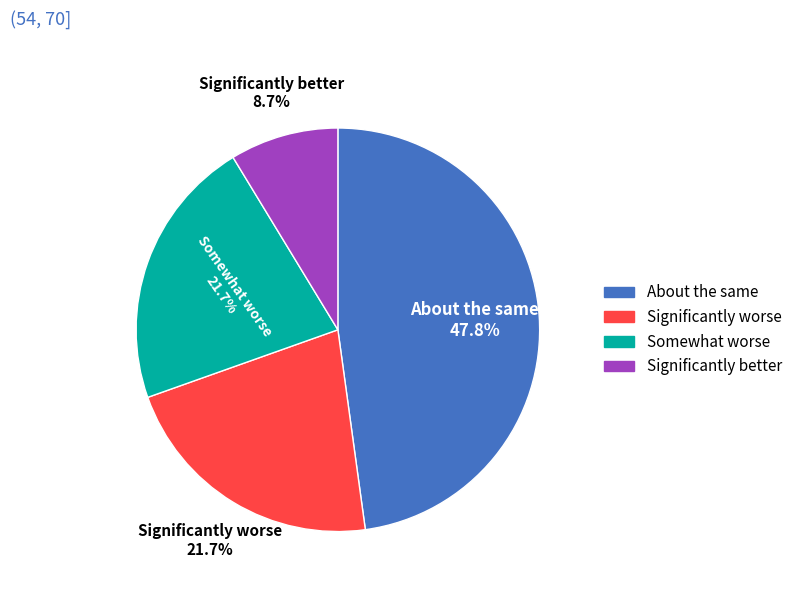

Count the number of slices in the pie.

4